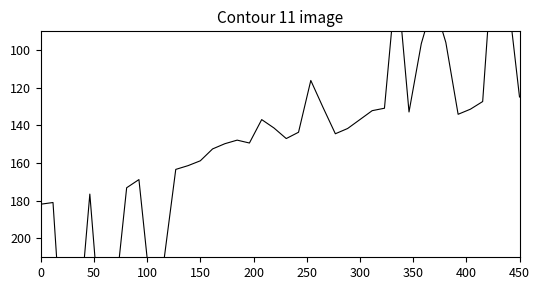

Reading left to right, transcribe all the data shown in this chart.

181.8	180.9	280.2	252.5	176.4	257.1	234.9	173.1	168.7	231.1	213.5	163.3	161.3	158.8	152.5	149.7	147.8	149.3	136.9	141.3	146.9	143.6	116.1	130.5	144.4	141.6	136.9	132.1	130.8	59.8	132.8	96.6	74.1	95.9	134.1	131.4	127.3	34.9	68.2	124.9